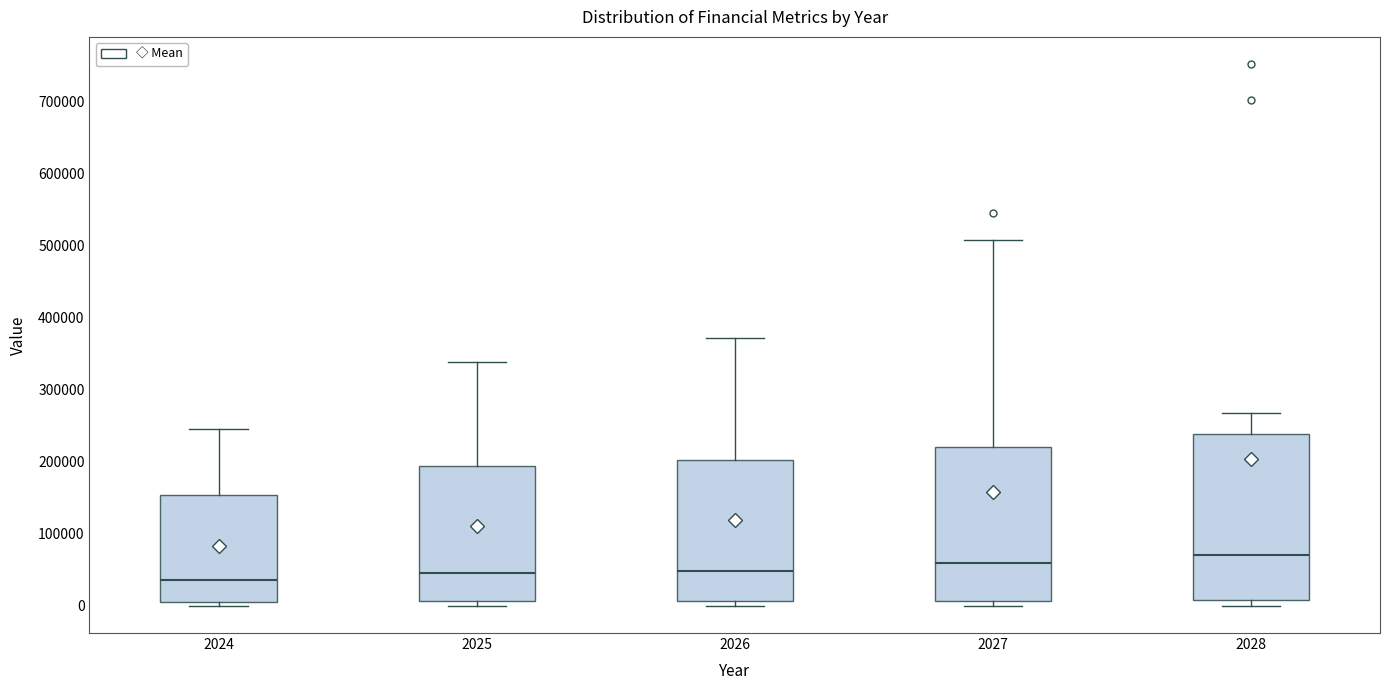

Reading left to right, transcribe this box plot: for each box, give where its median line is, the range the box spans, and where its two whiskers end, as read against the y-axis. The values are not printed on the chart, so give them approximately, as read against the axis.

2024: median 40000, box 10000 to 150000, whiskers 0 to 250000
2025: median 50000, box 10000 to 190000, whiskers 0 to 340000
2026: median 50000, box 10000 to 200000, whiskers 0 to 370000
2027: median 60000, box 10000 to 220000, whiskers 0 to 510000
2028: median 70000, box 10000 to 240000, whiskers 0 to 270000